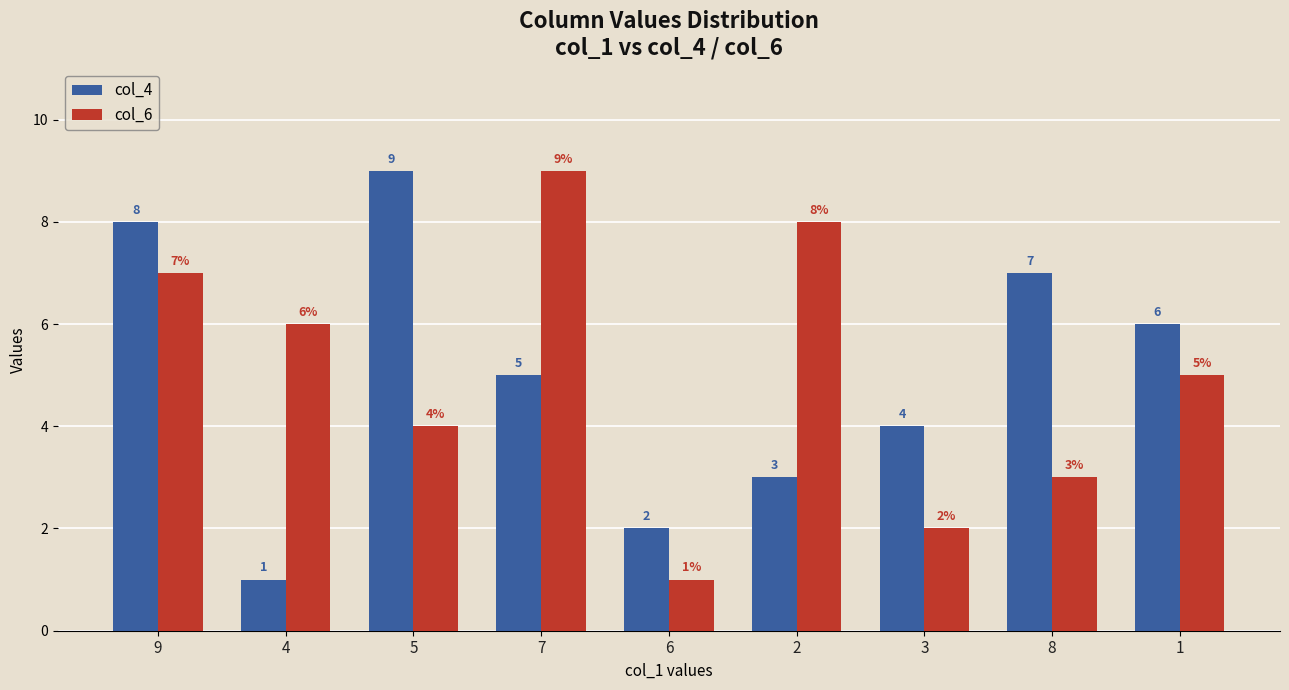

How many categories are shown in the chart?

9